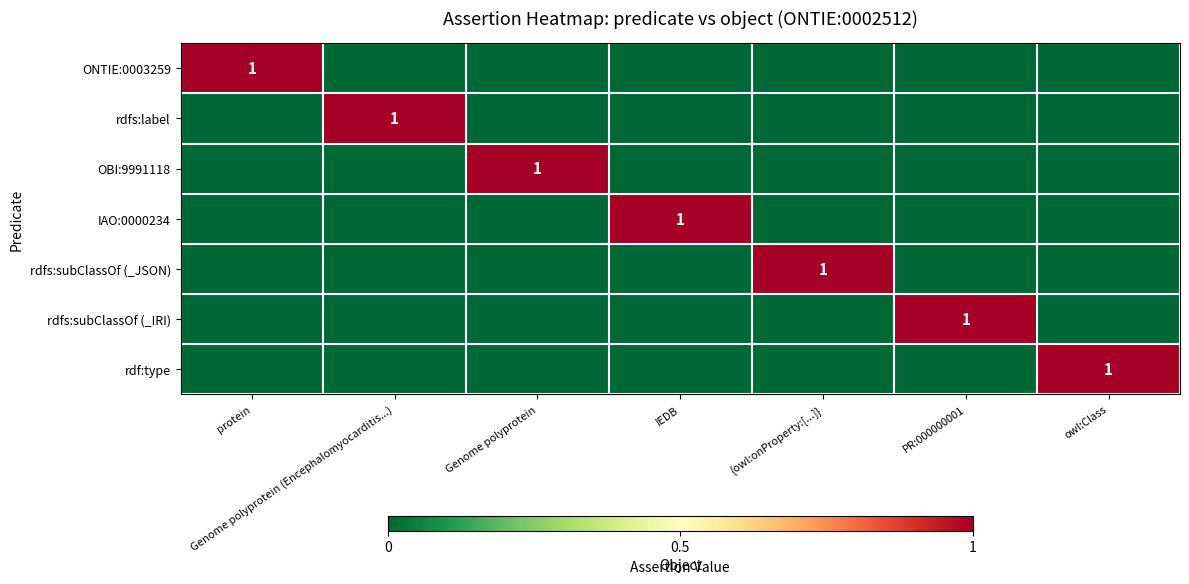

The value of rdfs:subClassOf (_IRI) at PR:000000001 is 0. True or false?

False